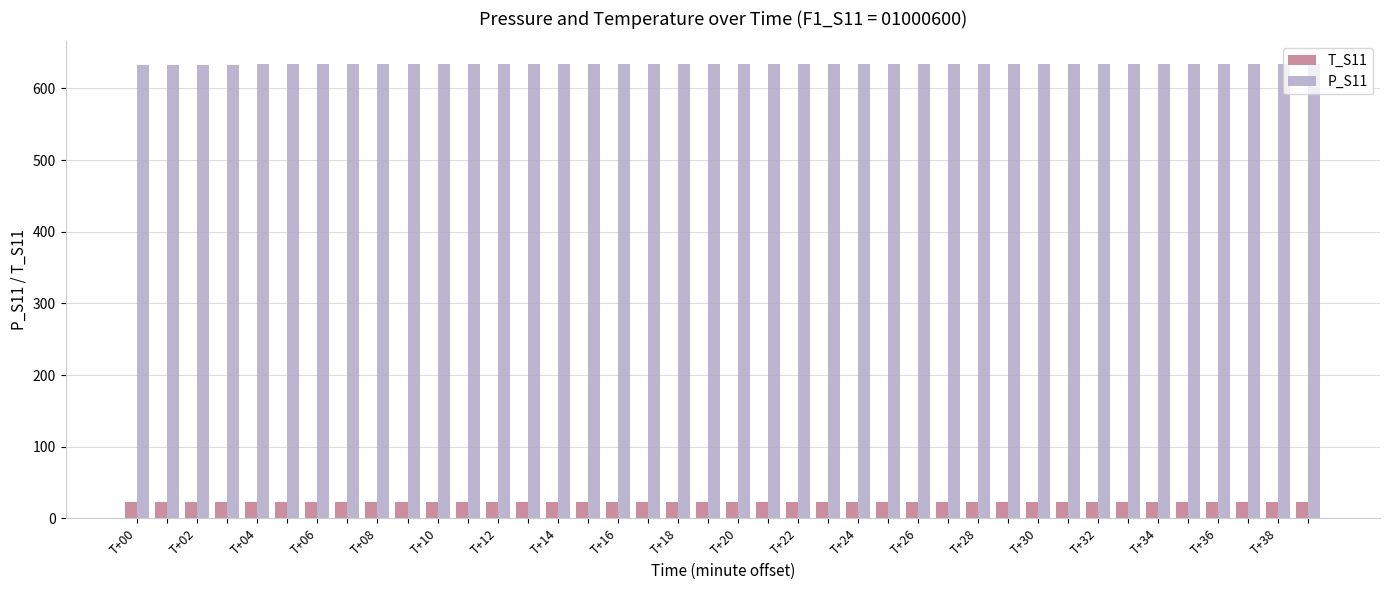

What is the lowest value of the T_S11 series?

23.2